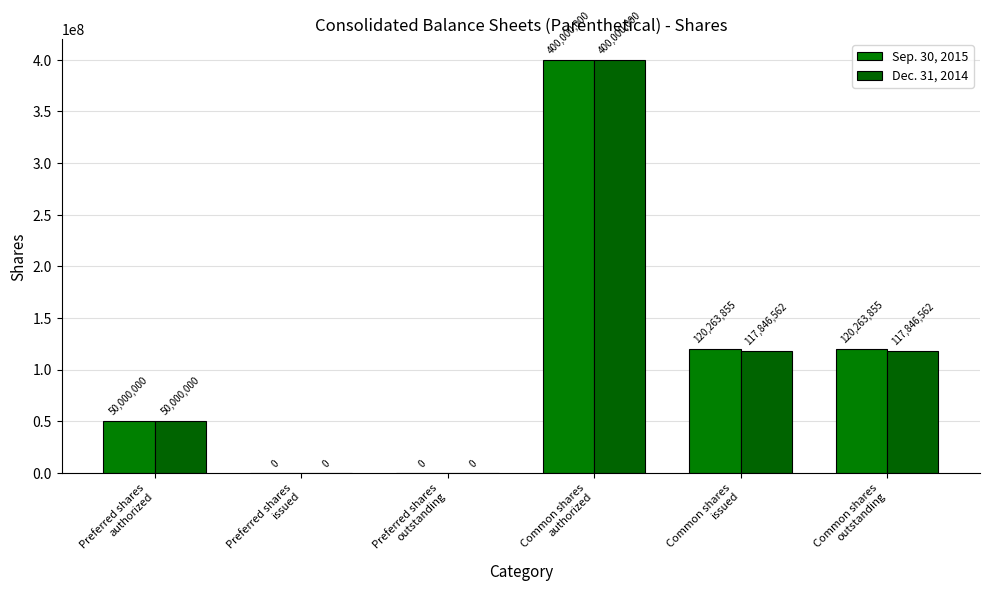

What is the sum of all Sep. 30, 2015 values?

690527710